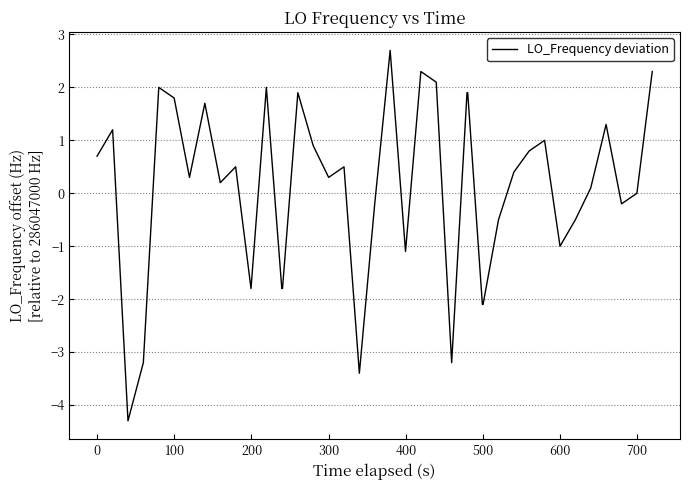

What is the difference between the maximum and minimum values?

7.0